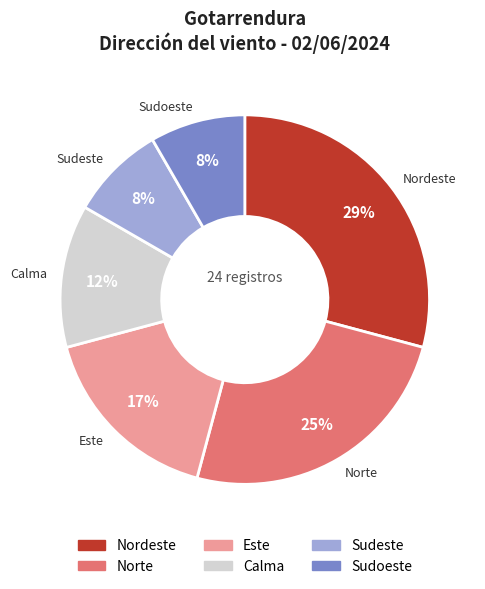

Combined, do Este and Sudoeste account for over 50%?

No